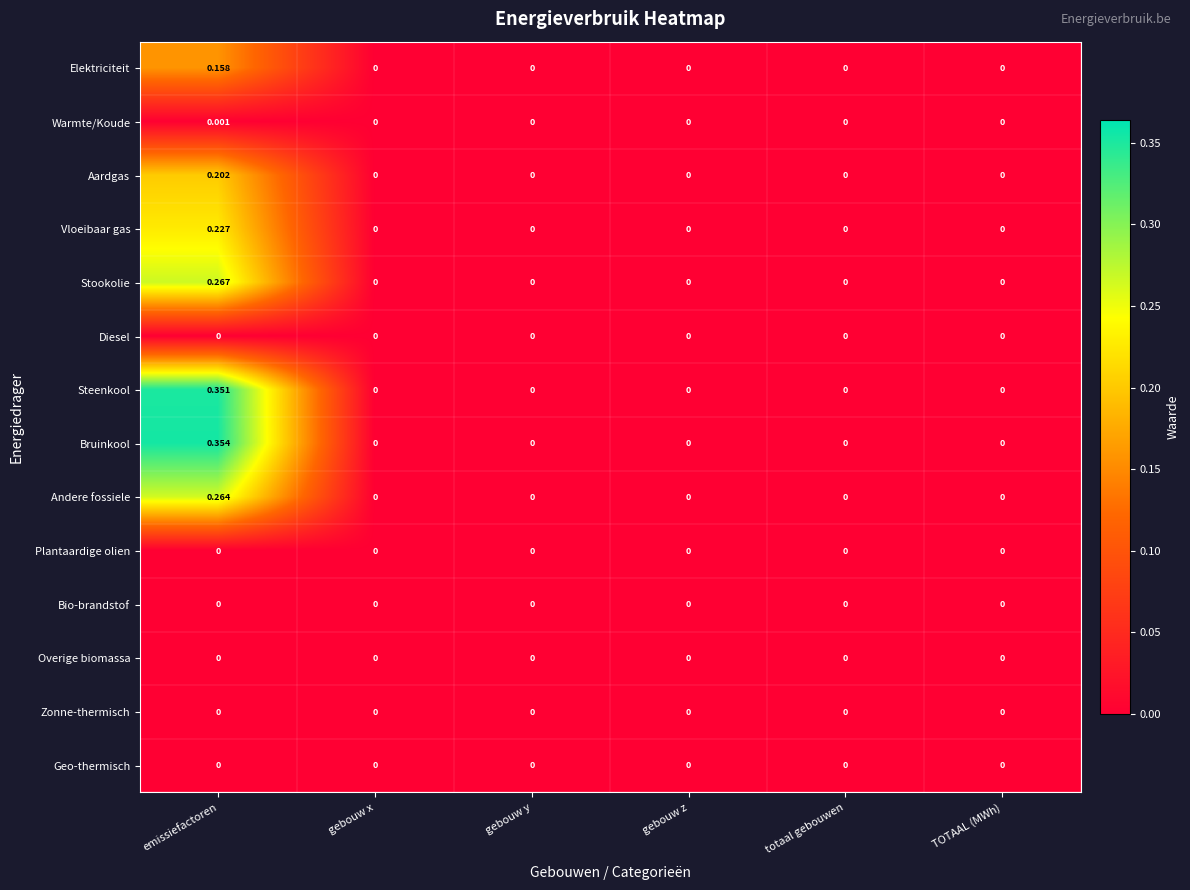

Which series has the largest total across all categories?

Bruinkool